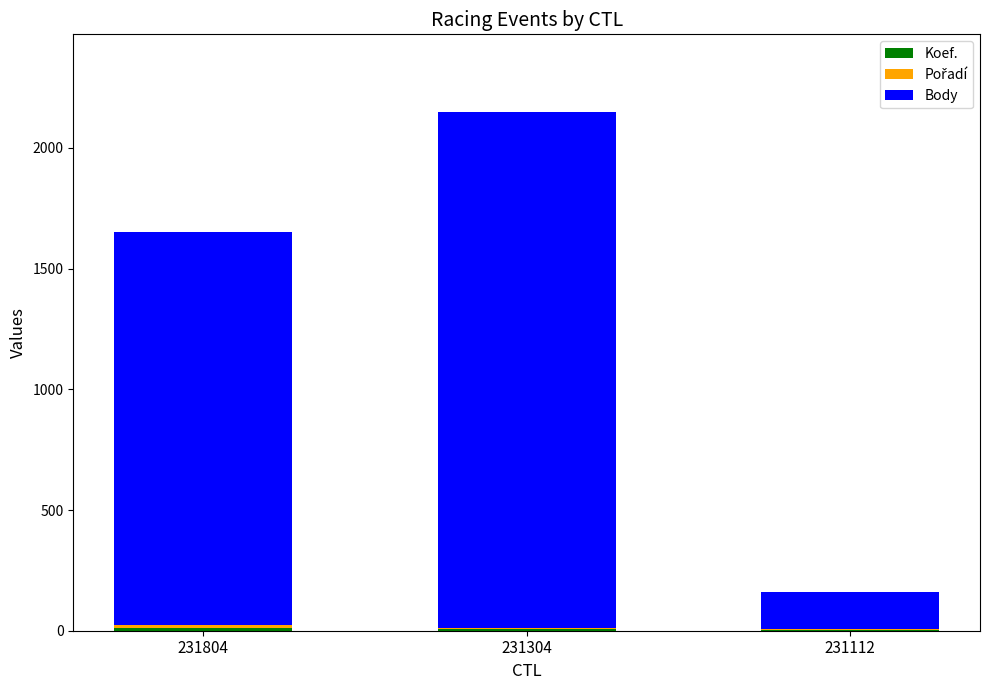

How many data points does each series have?

3